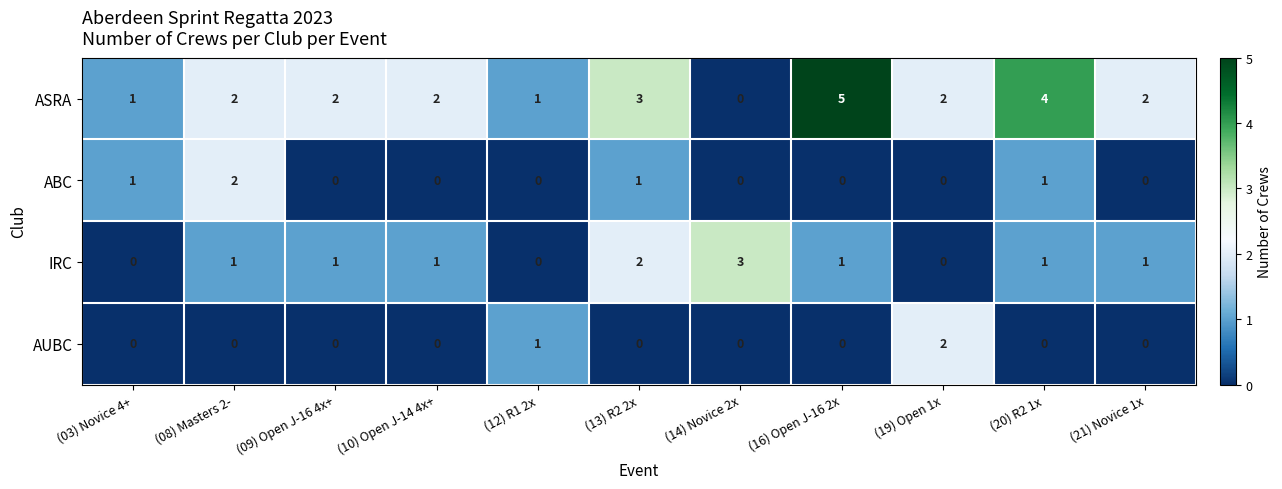

How many AUBC values are between 0 and 1?

10